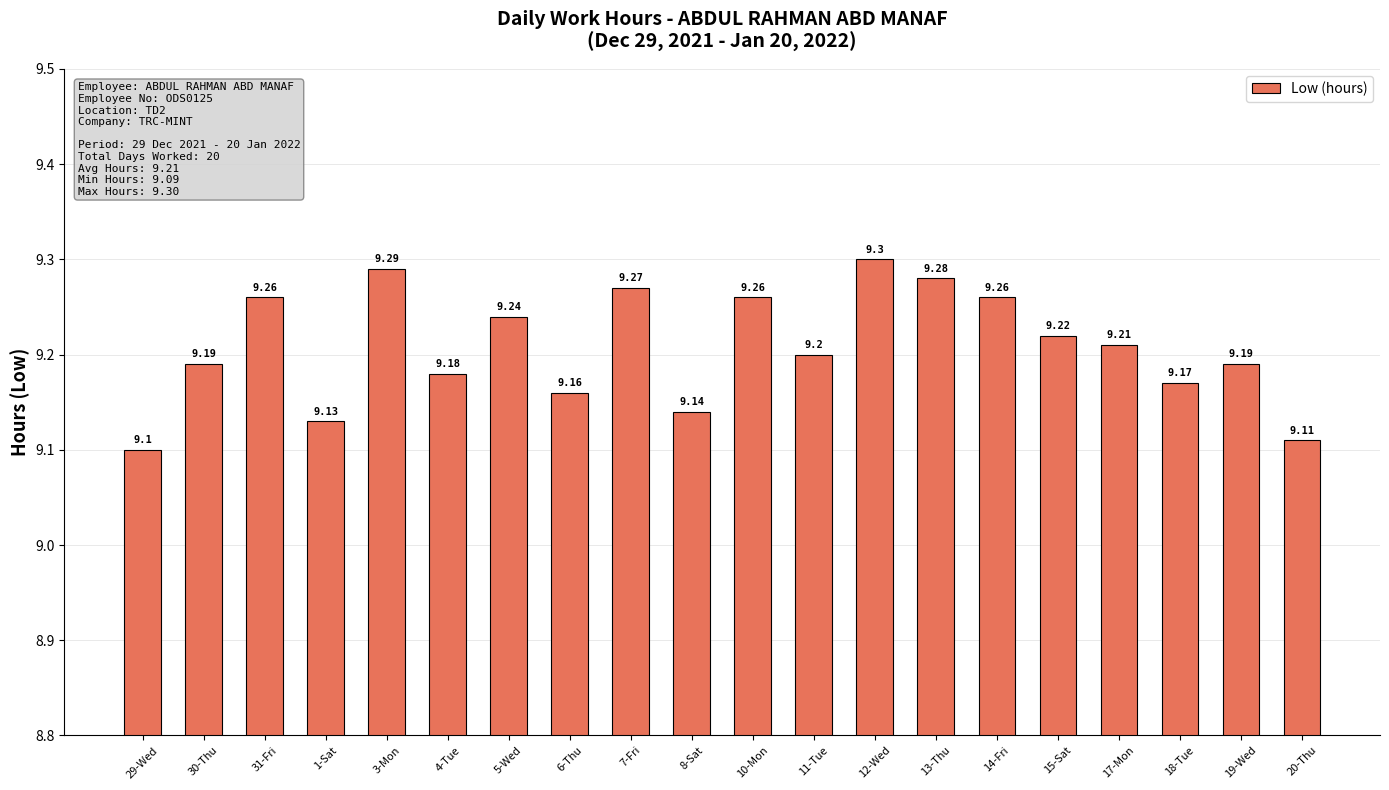

How many values are between 9 and 10?

20